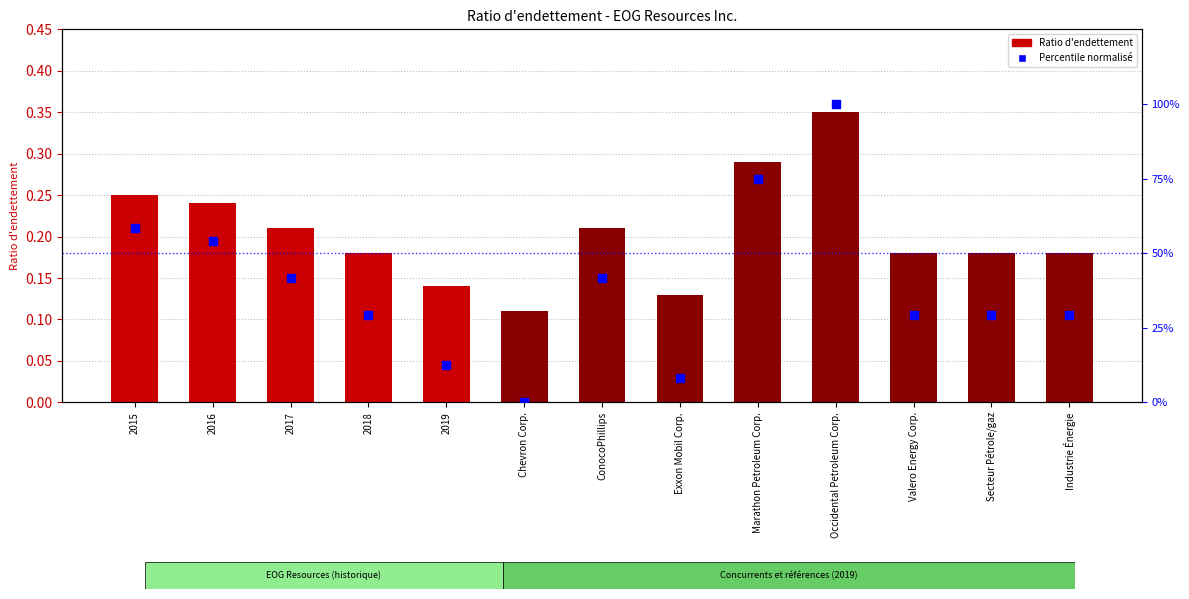

At how many categories does at least one series exceed 13?

10